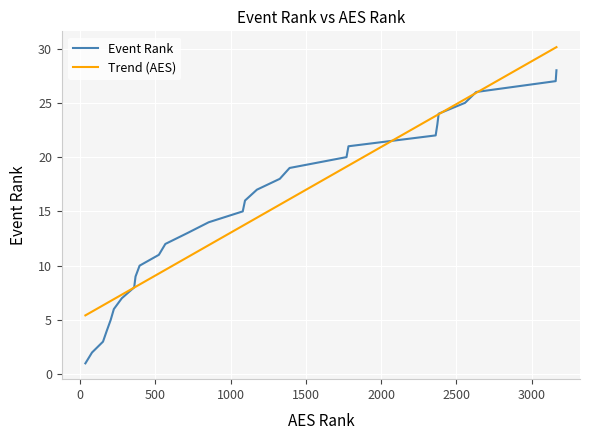

Count the number of data series in this chart.

2